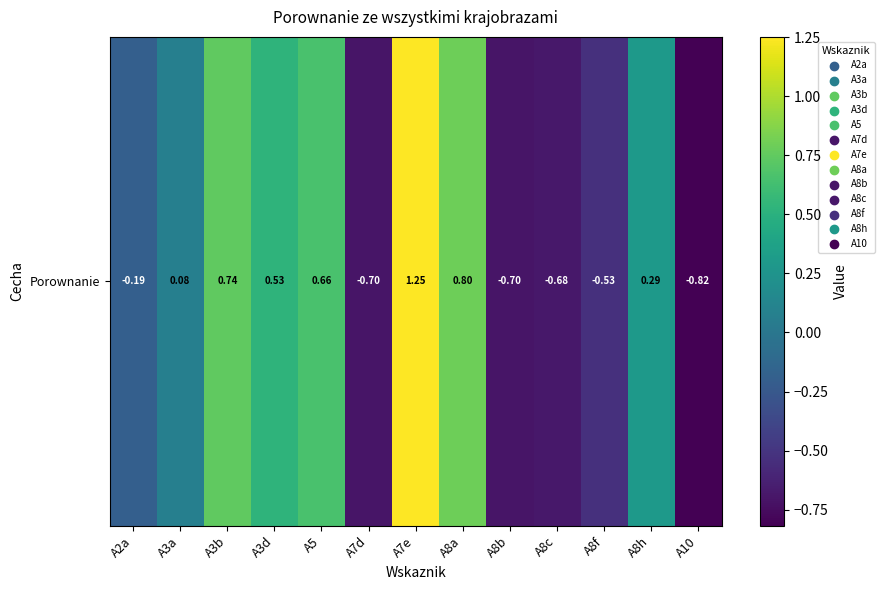

The chart shows a value of 0.3 at A3d. True or false?

False